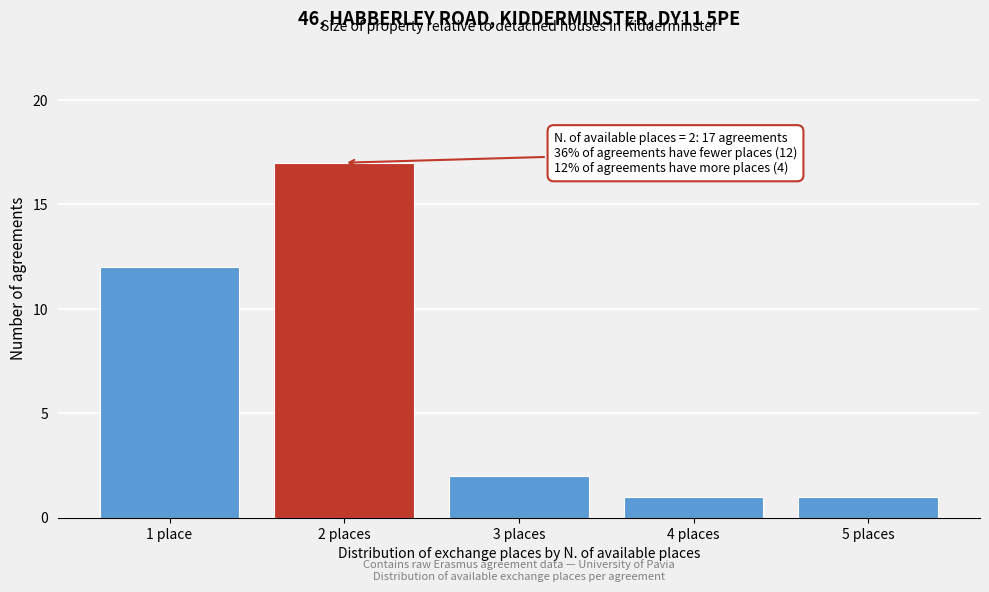

Reading left to right, transcribe all the data shown in this chart.

1 place=12	2 places=17	3 places=2	4 places=1	5 places=1